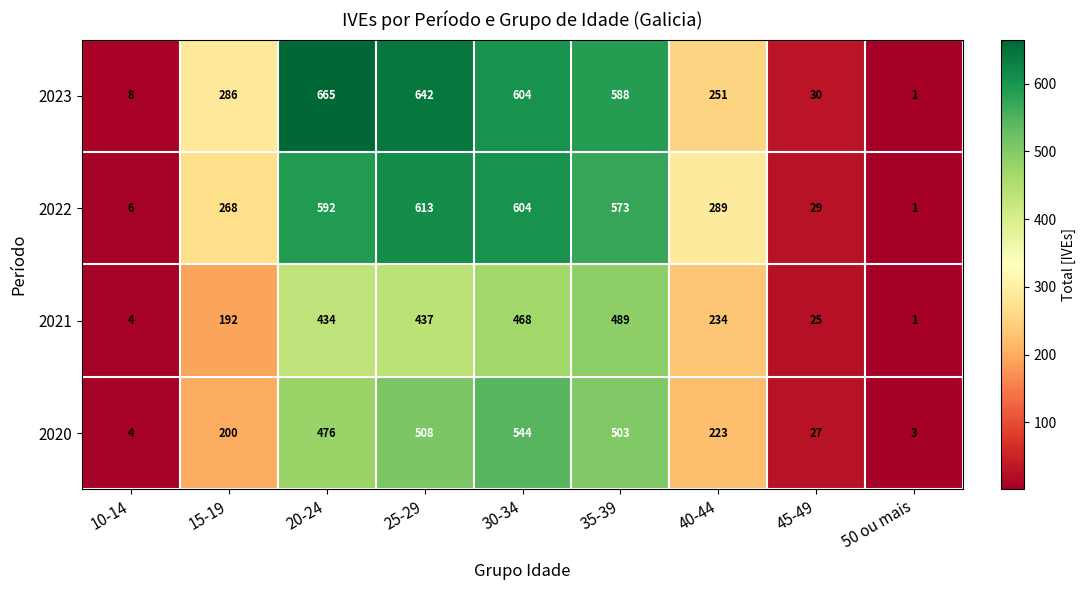

Where is 2021 nearest to the value 245?

40-44